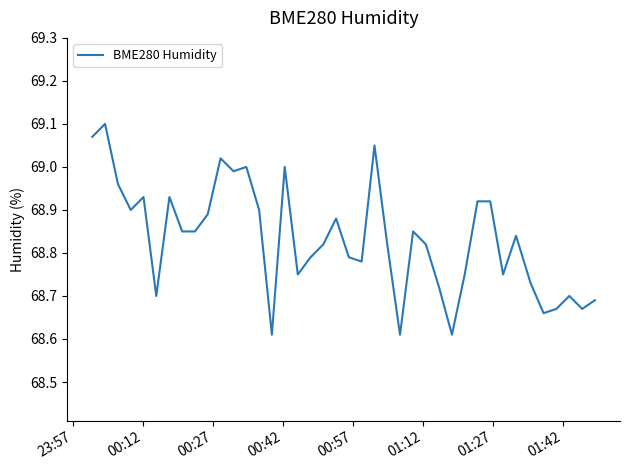

What is the difference between the maximum and minimum values?

0.5